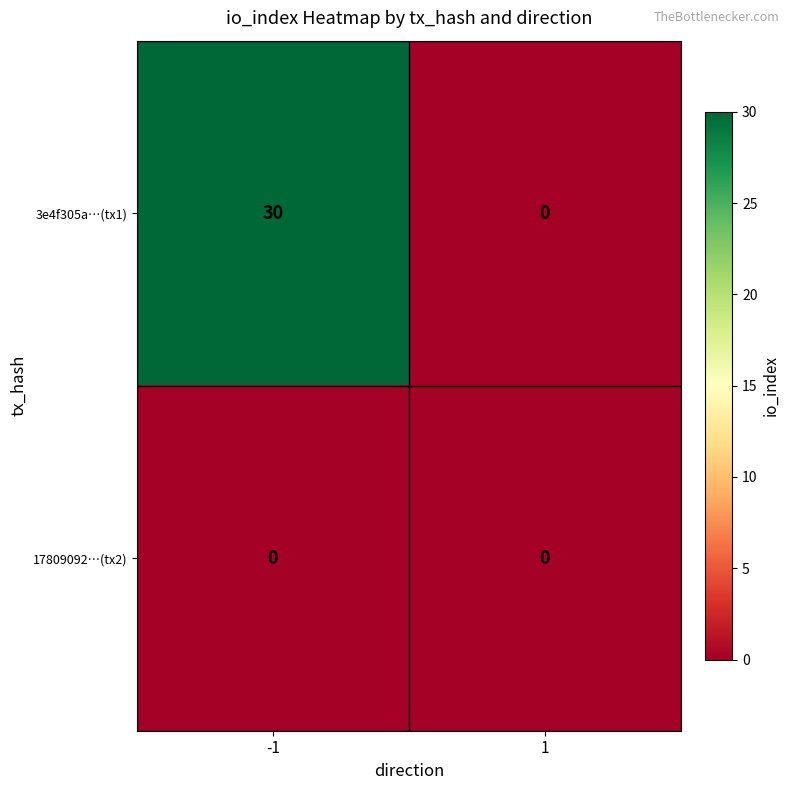

What is the maximum value shown in the chart?

30